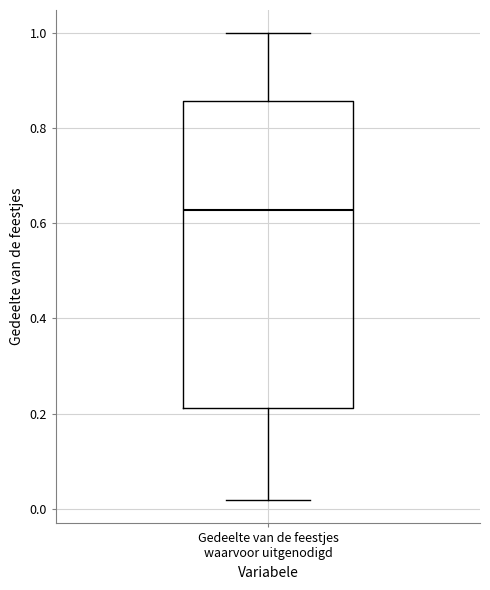

Read this box plot against the y-axis: the position of the median line, the range covered by the box, and the ends of both whiskers. The values are not printed on the chart, so give them approximately, as read against the axis.

median 0.62, box 0.22 to 0.86, whiskers 0.02 to 1.00